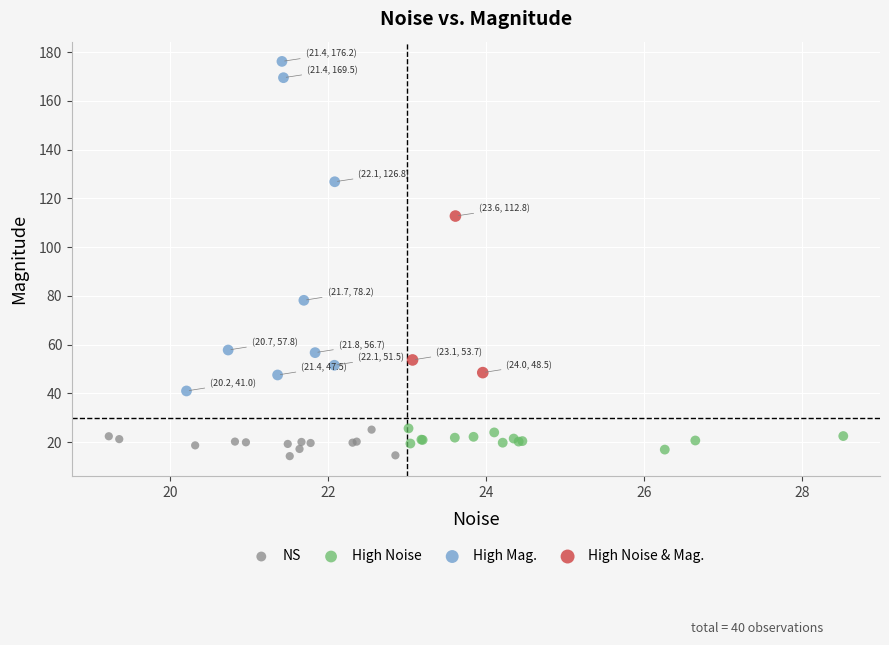

Which series reaches the maximum Y coordinate?

High Mag.